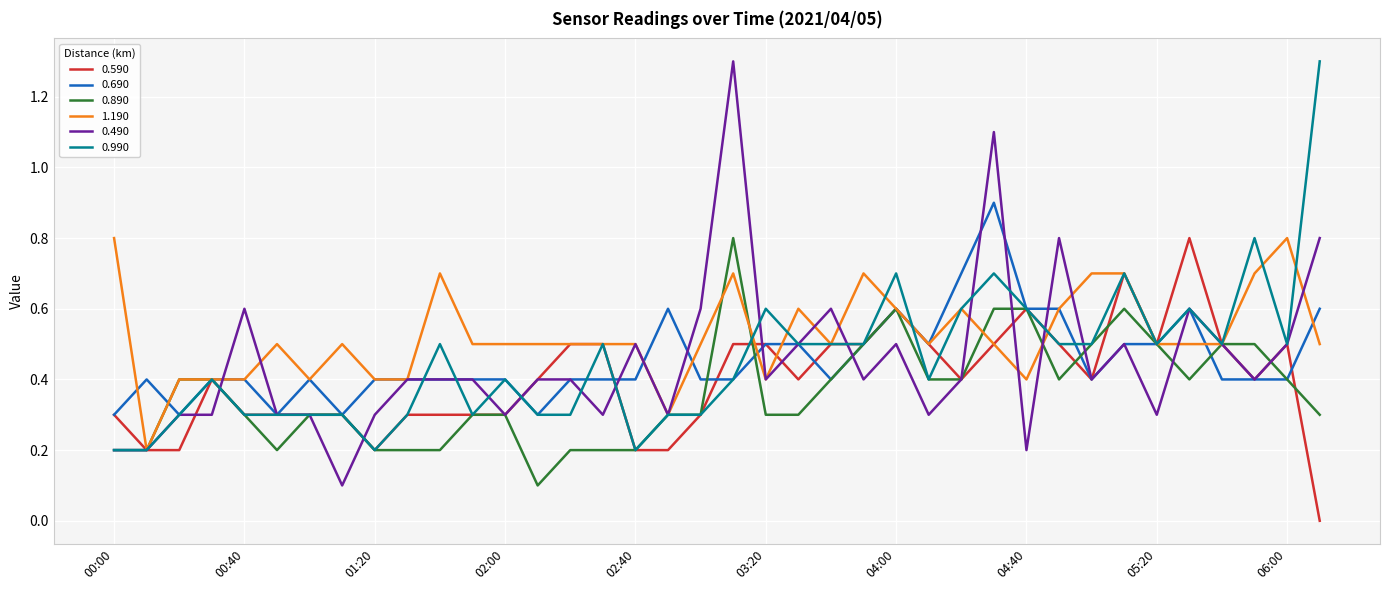

Count the number of data series in this chart.

6